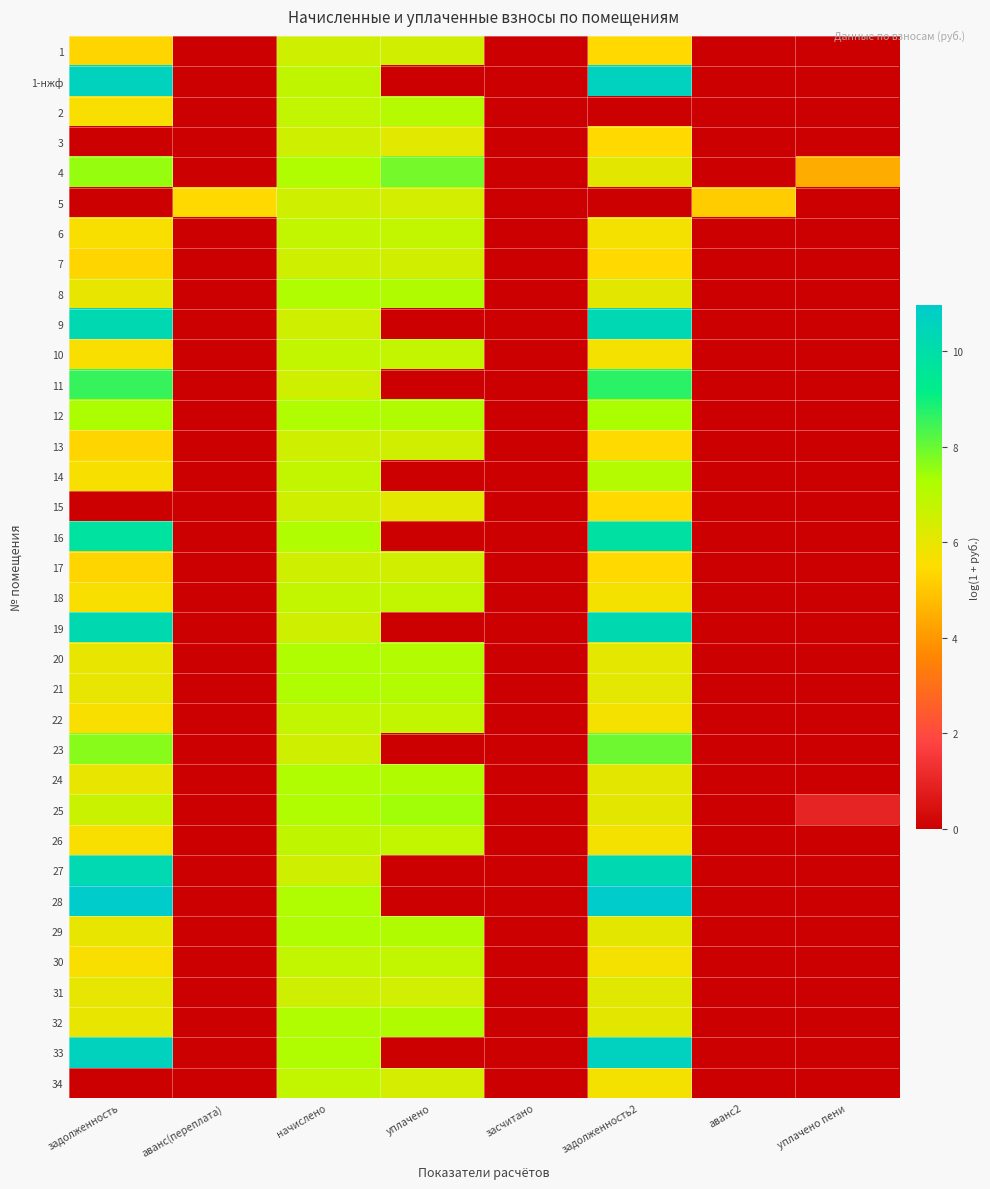

At how many categories does at least one series exceed 3?

7